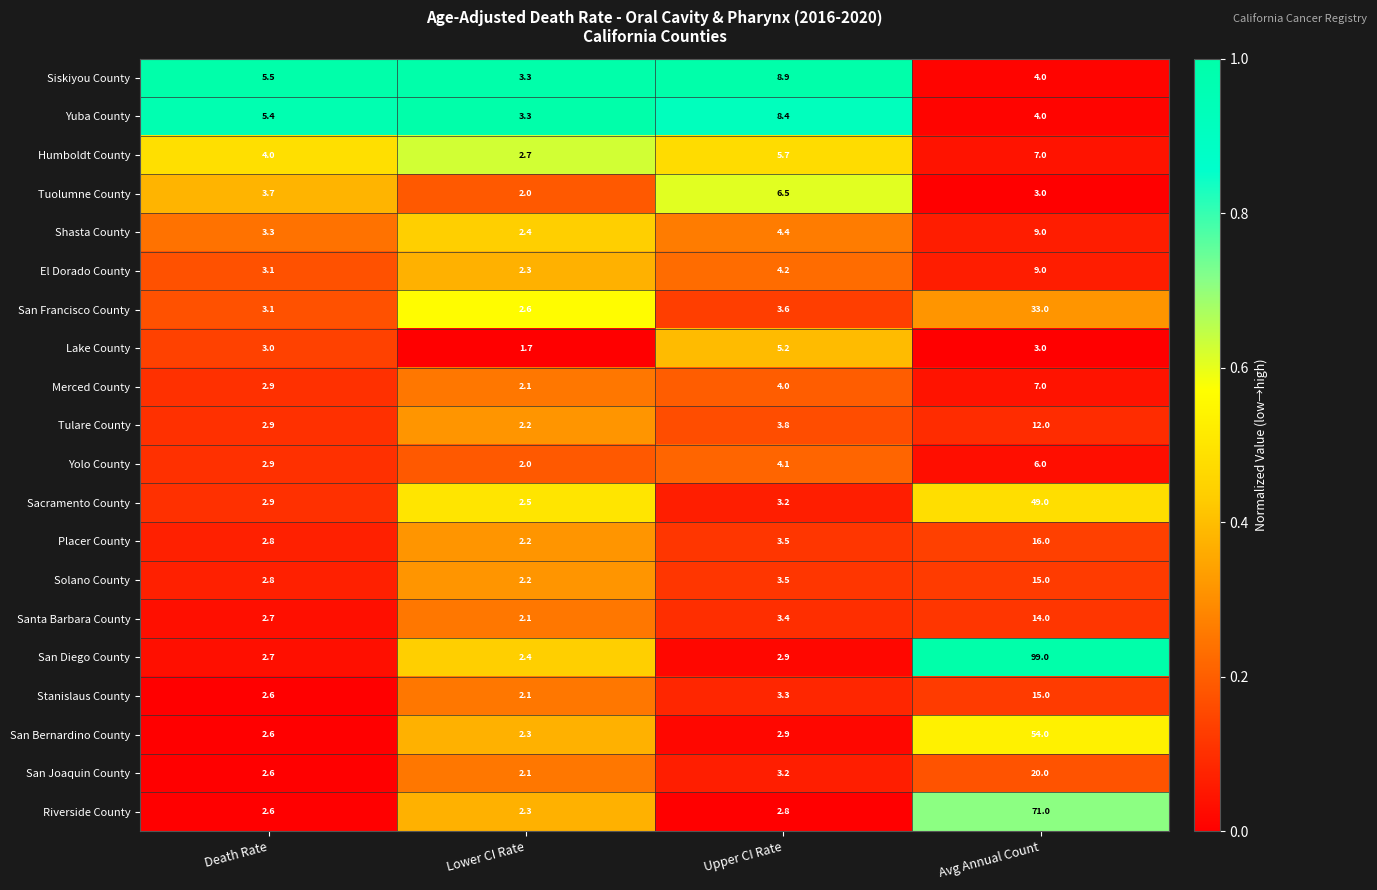

How many distinct data groups are displayed?

20